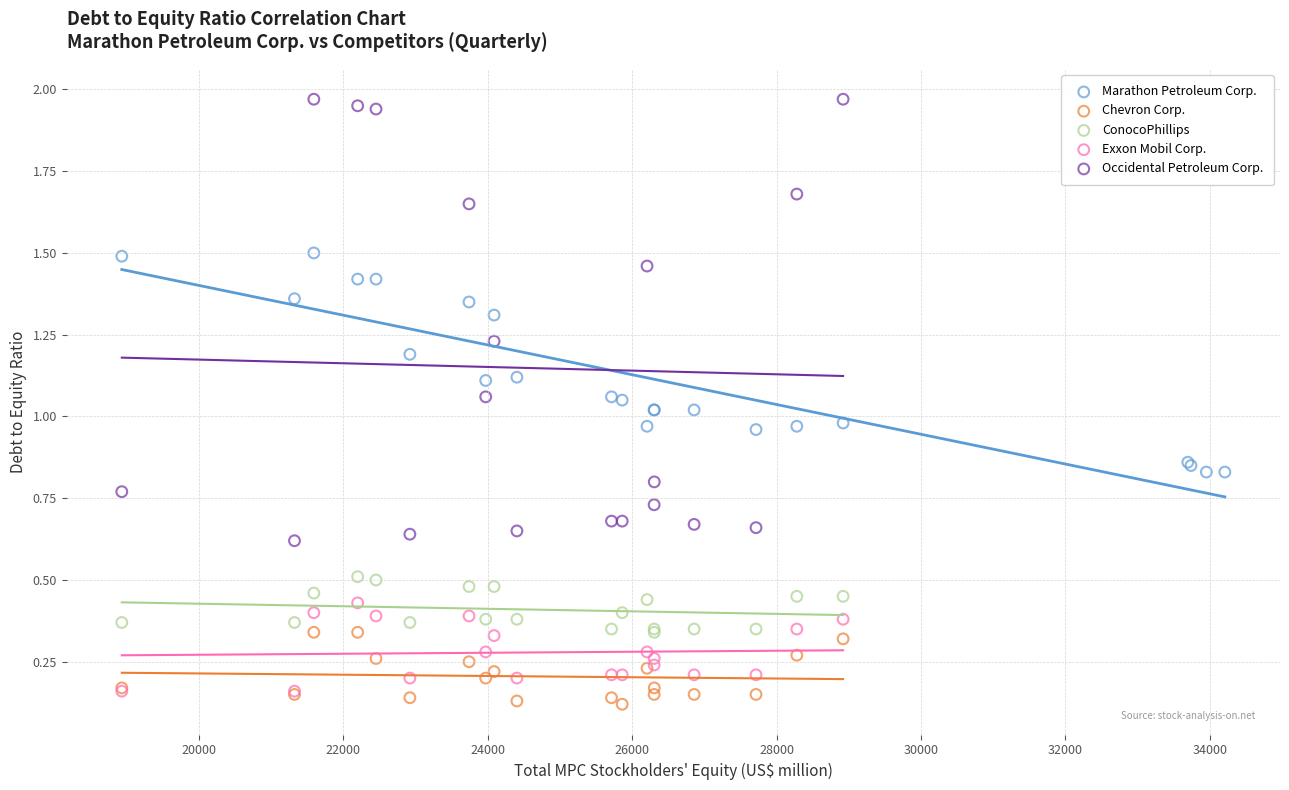

Which series has the widest spread of Y values?

Occidental Petroleum Corp.